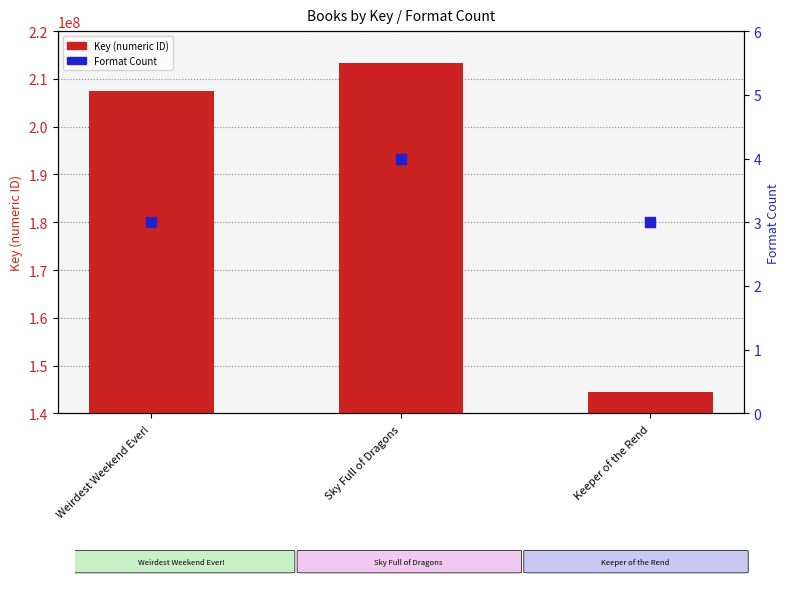

At which category is the sum across all series the highest?

Sky Full of Dragons